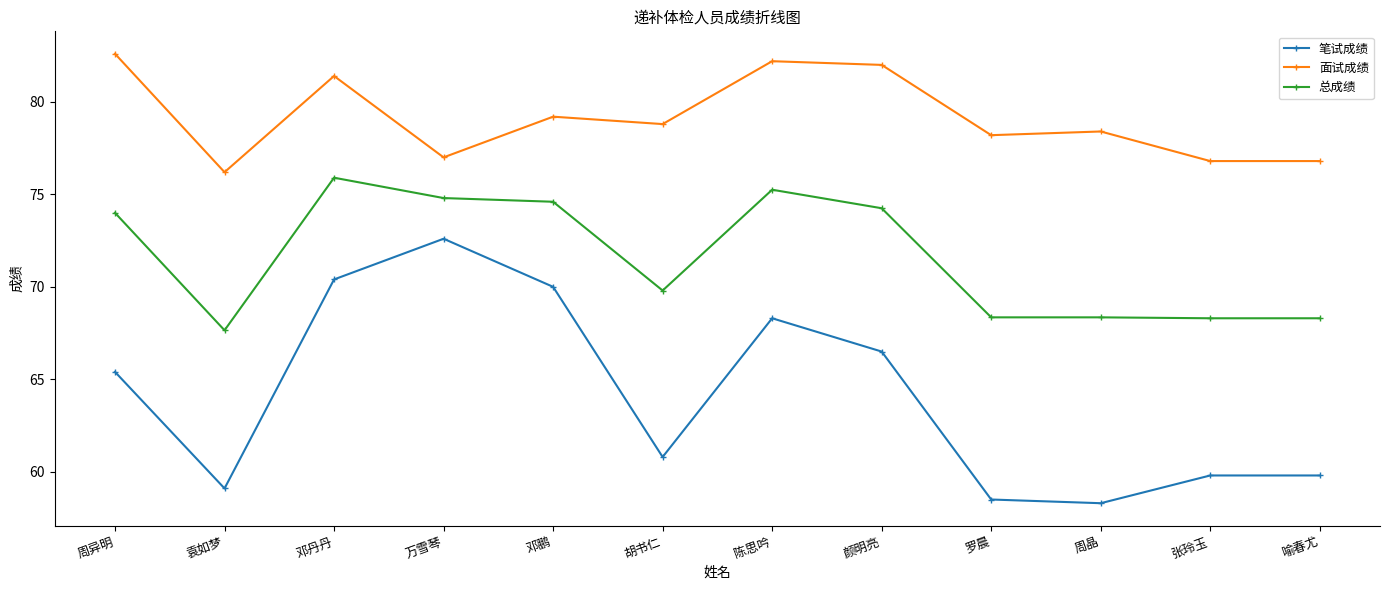

How many values in the 笔试成绩 series are below 65?

6